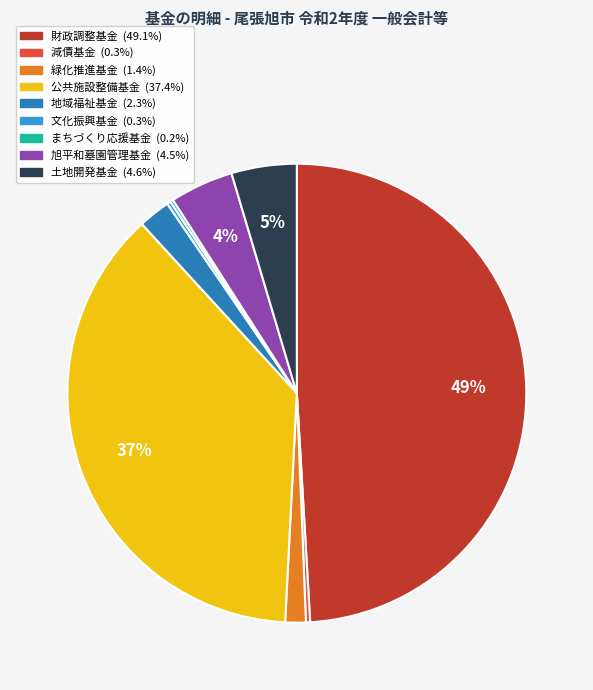

Combined, do 減債基金 and 緑化推進基金 account for over 50%?

No